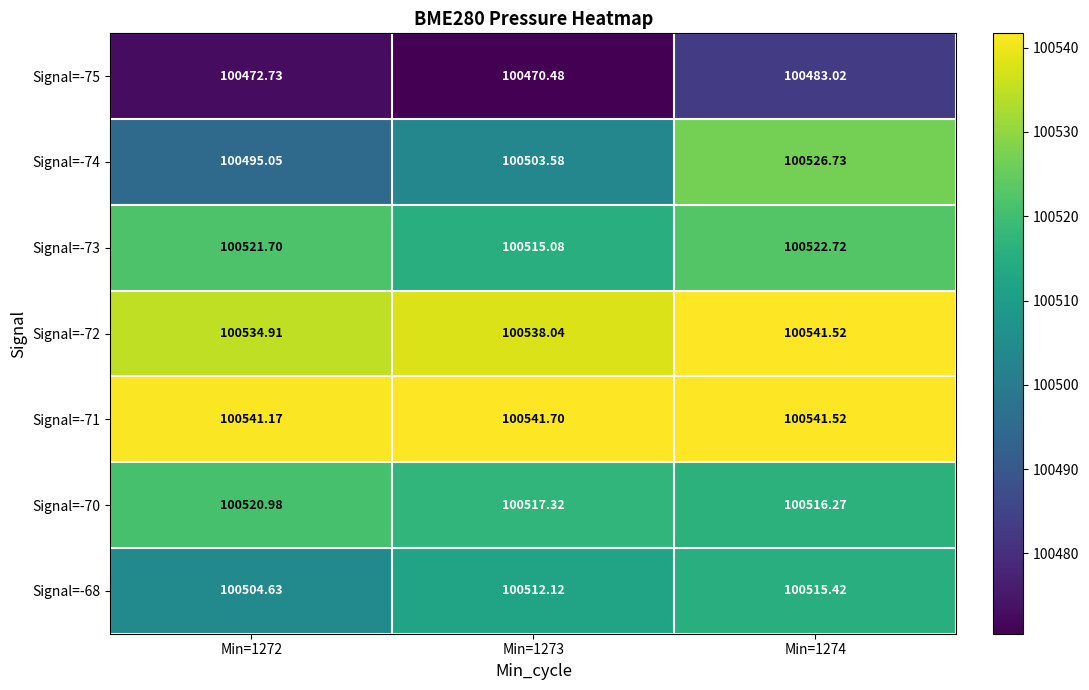

Is the value of Signal=-70 at Min=1272 greater than the value of Signal=-73 at Min=1272?

No